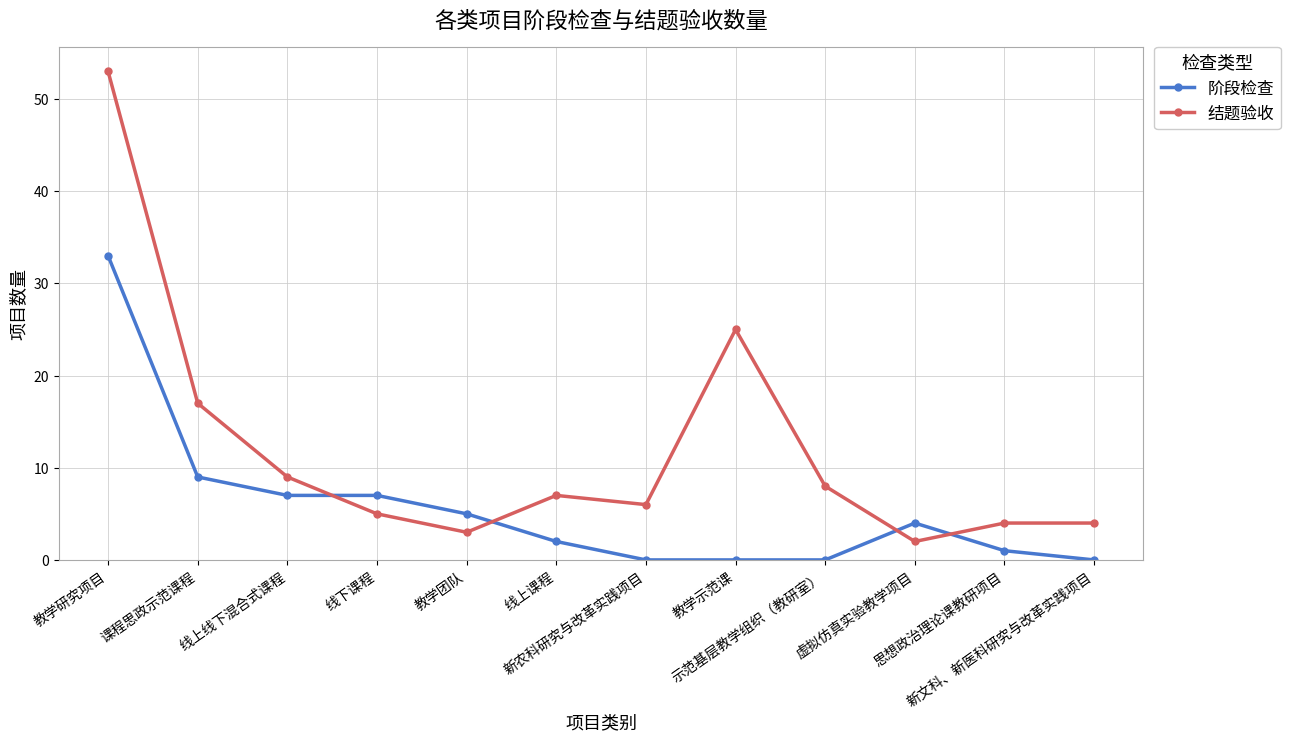

Which series changed the most between 线下课程 and 线上课程?

阶段检查